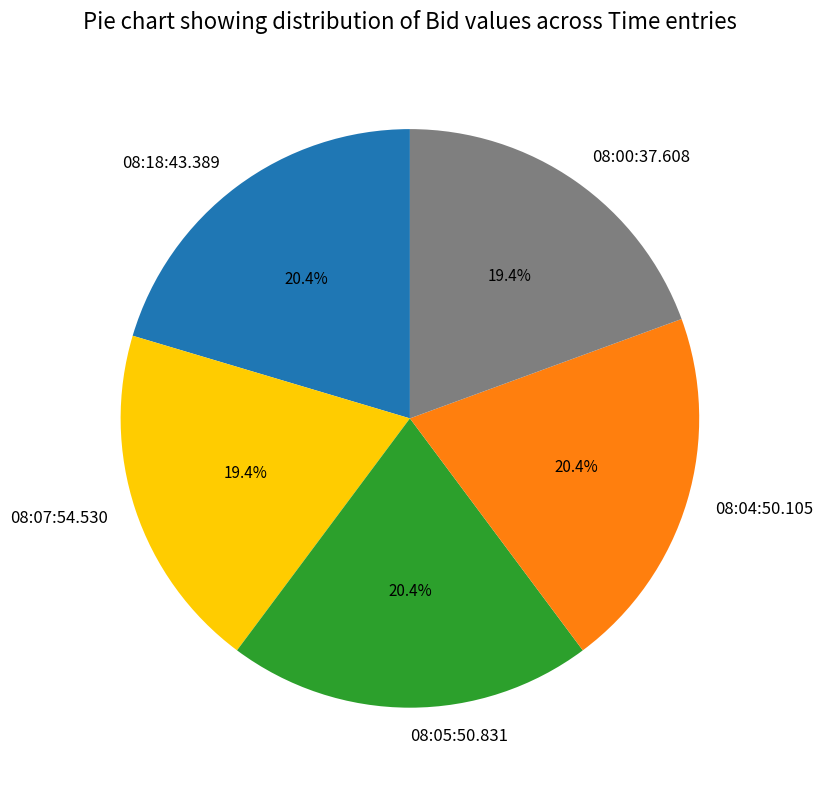

Count the number of slices in the pie.

5